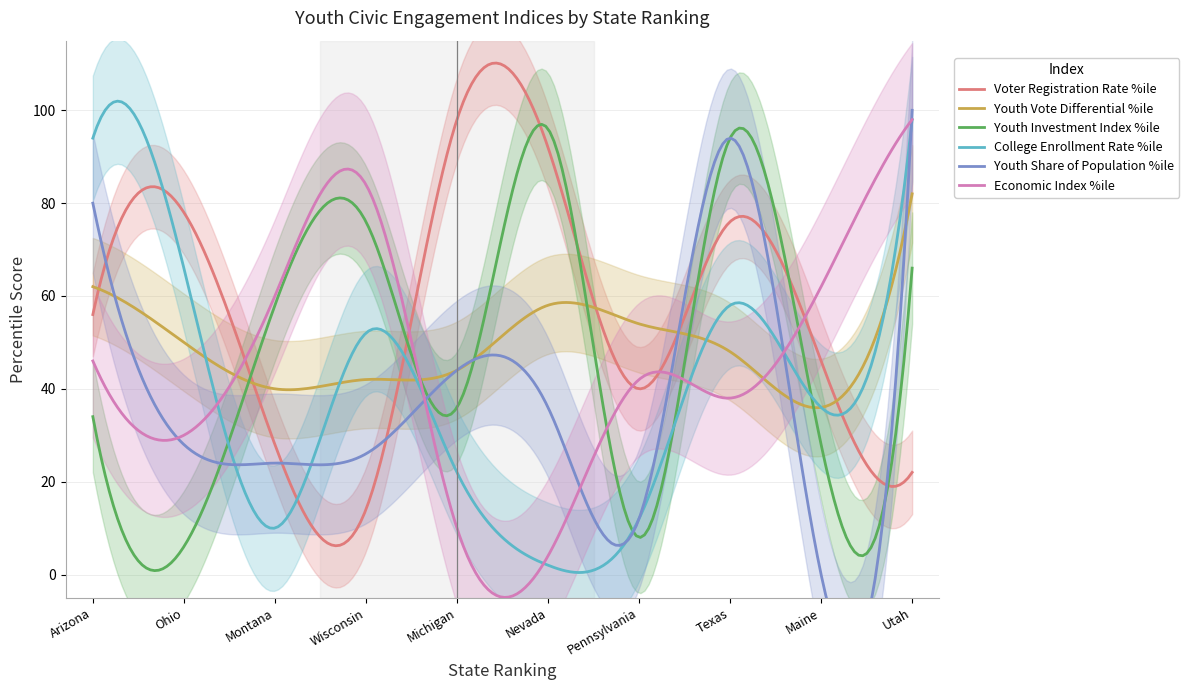

Which series has the largest total across all categories?

Voter Registration Rate %ile